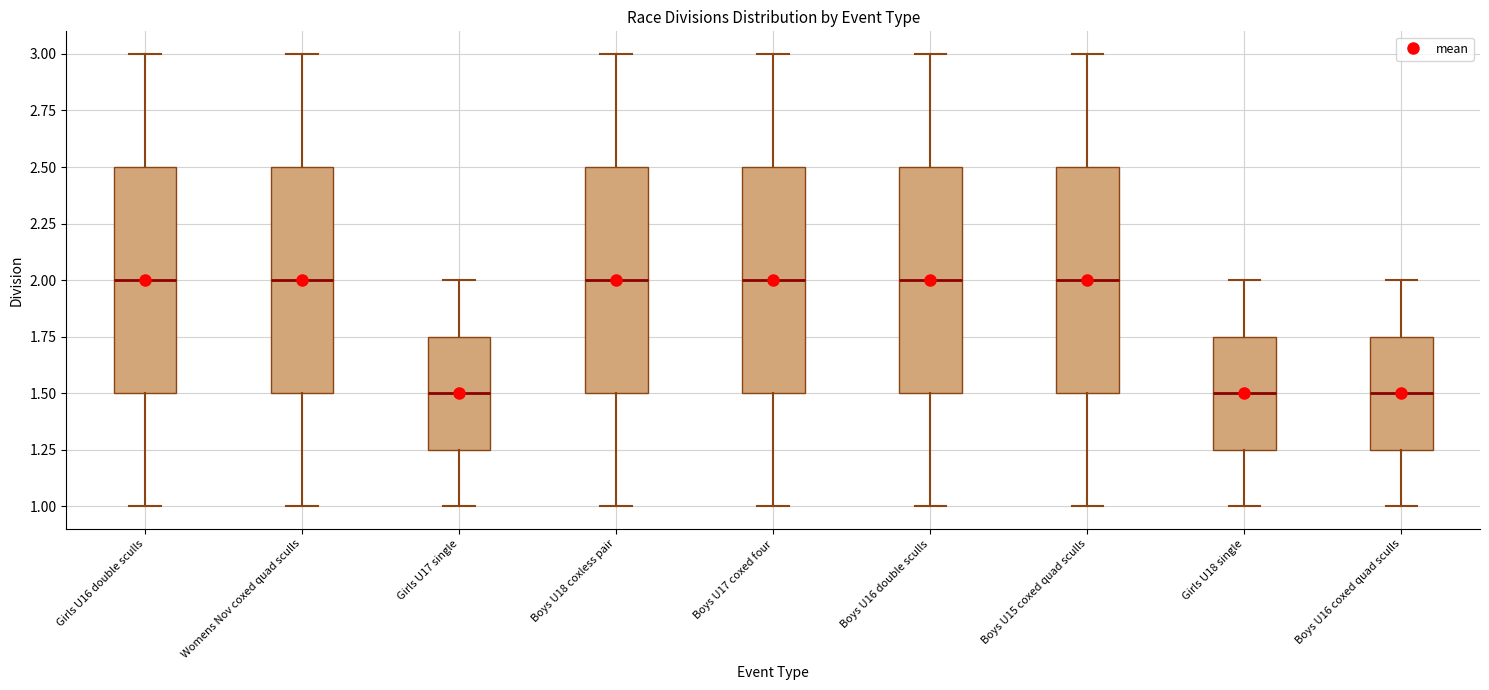

Reading left to right, read every box against the y-axis: the position of its median line, the range the box covers, and the ends of its whiskers. The values are not printed on the chart, so give them approximately, as read against the axis.

Girls U16 double sculls: median 2.00, box 1.50 to 2.50, whiskers 1.00 to 3.00
Womens Nov coxed quad sculls: median 2.00, box 1.50 to 2.50, whiskers 1.00 to 3.00
Girls U17 single: median 1.50, box 1.25 to 1.75, whiskers 1.00 to 2.00
Boys U18 coxless pair: median 2.00, box 1.50 to 2.50, whiskers 1.00 to 3.00
Boys U17 coxed four: median 2.00, box 1.50 to 2.50, whiskers 1.00 to 3.00
Boys U16 double sculls: median 2.00, box 1.50 to 2.50, whiskers 1.00 to 3.00
Boys U15 coxed quad sculls: median 2.00, box 1.50 to 2.50, whiskers 1.00 to 3.00
Girls U18 single: median 1.50, box 1.25 to 1.75, whiskers 1.00 to 2.00
Boys U16 coxed quad sculls: median 1.50, box 1.25 to 1.75, whiskers 1.00 to 2.00